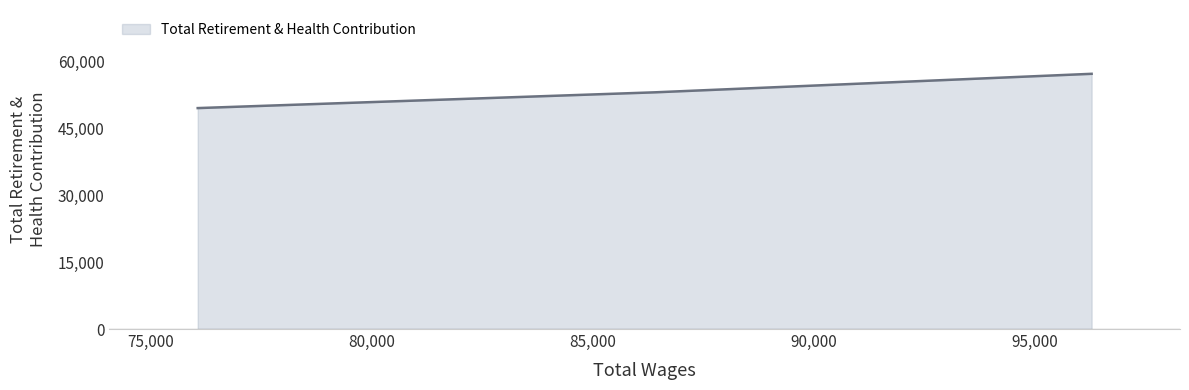

What is the sum of all values?

159631